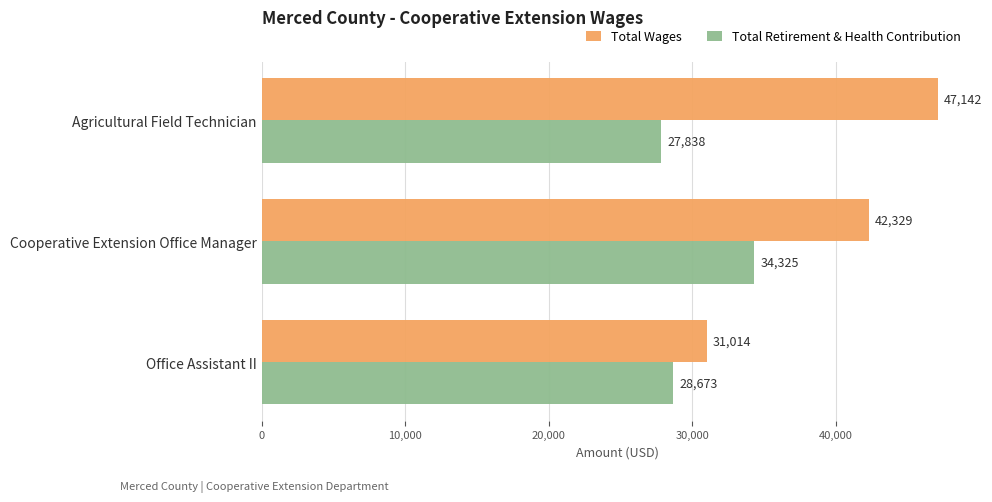

Between Cooperative Extension Office Manager and Office Assistant II, which series saw the biggest shift?

Total Wages